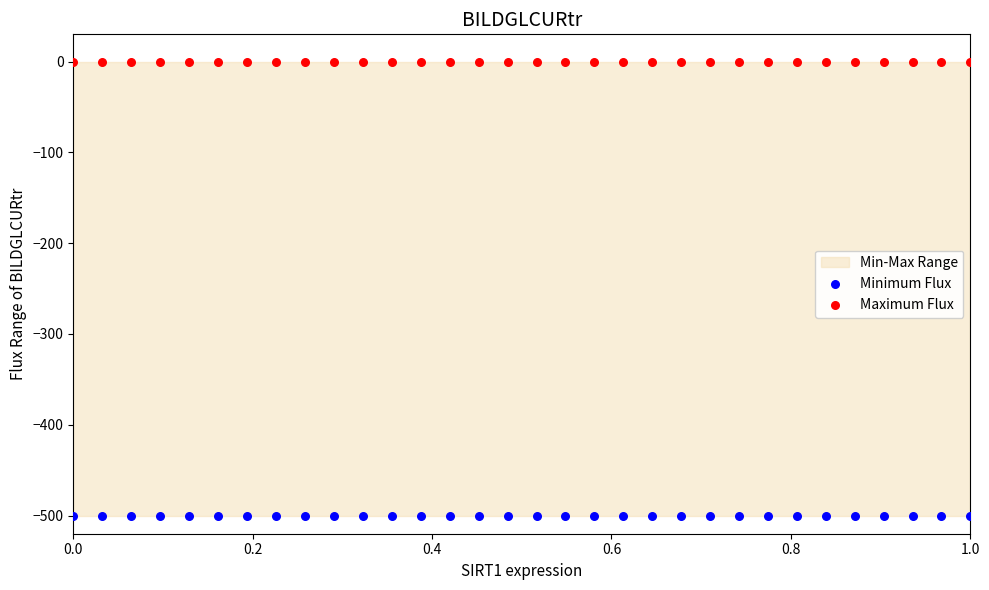

Which series contains the lowest Y value?

Minimum Flux